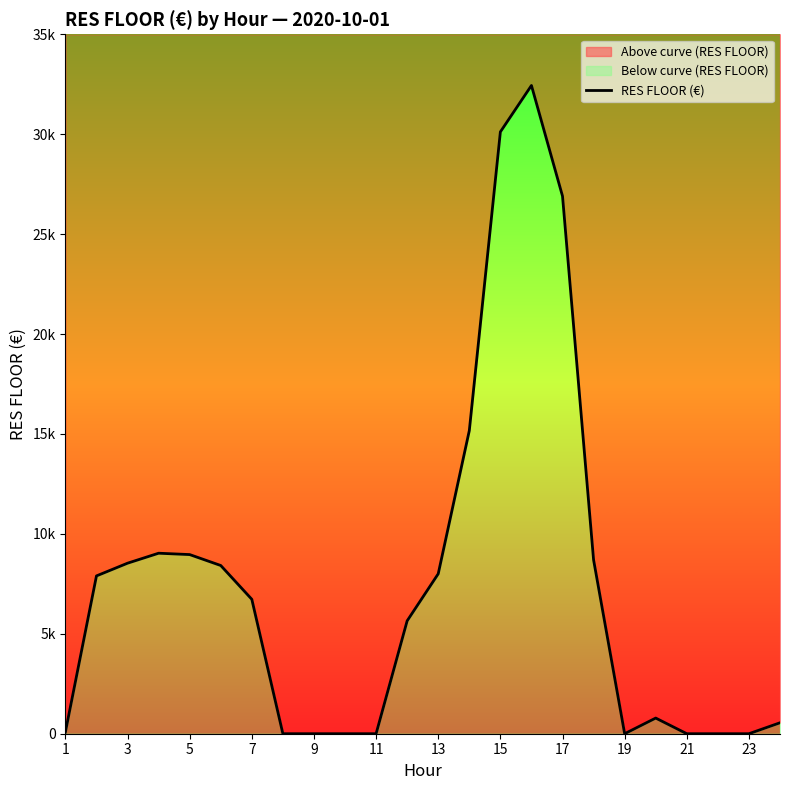

Count the number of values greater than 6725.

12